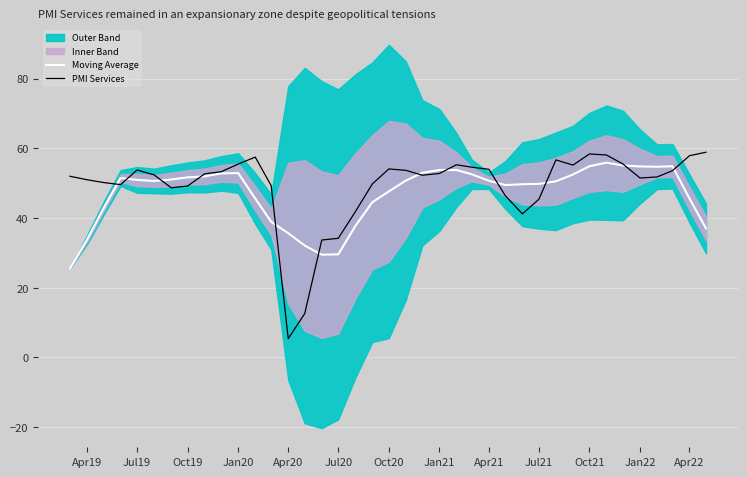

What is the maximum value for Moving Average?

55.9